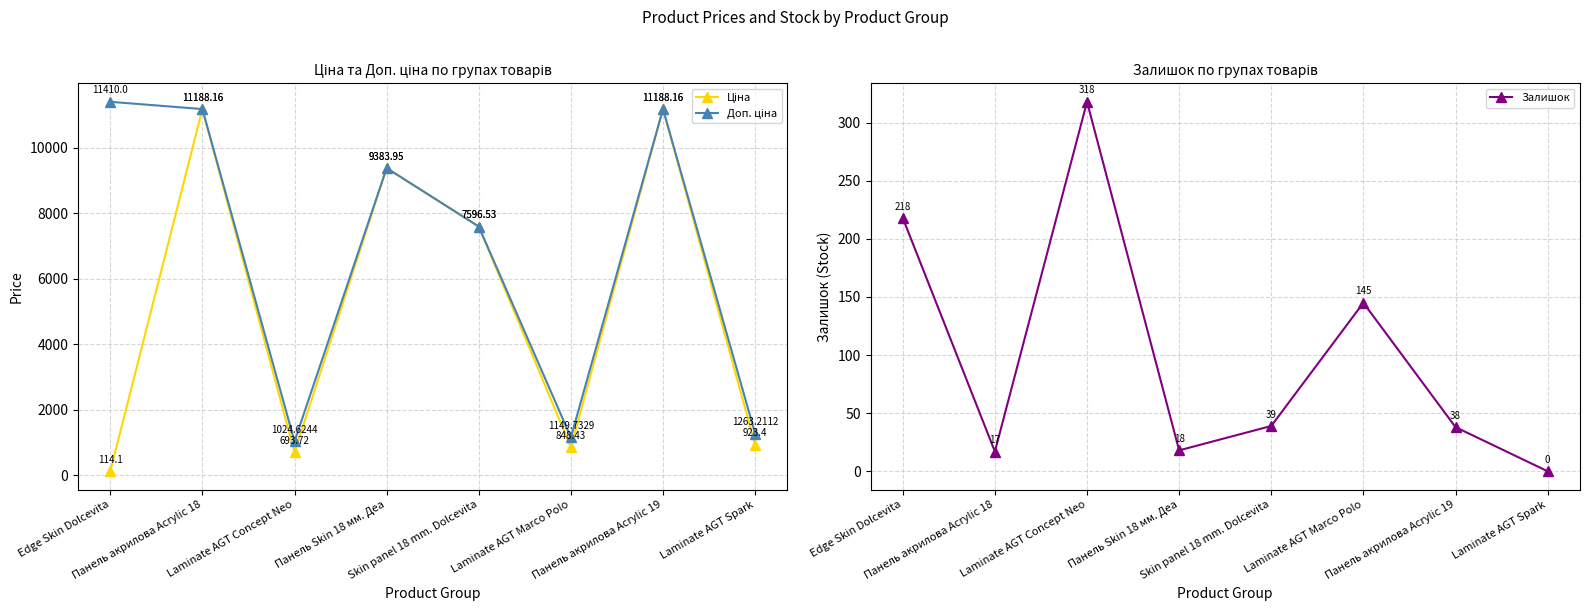

Which series has the largest total across all categories?

Доп. ціна